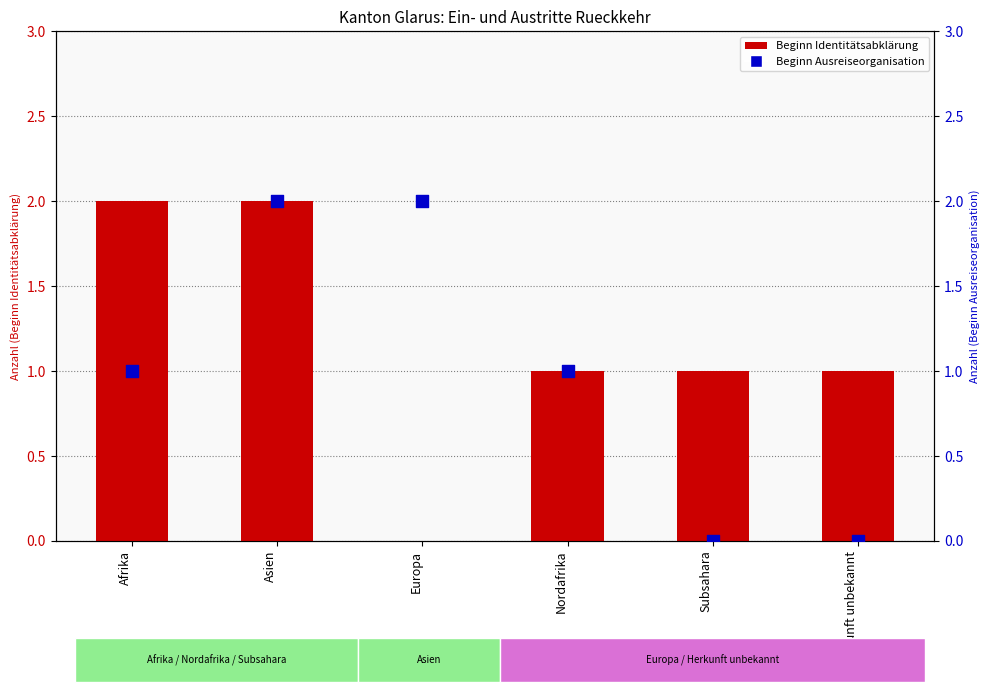

Which series reaches the minimum Y coordinate?

Beginn Identitaetsabklaerung